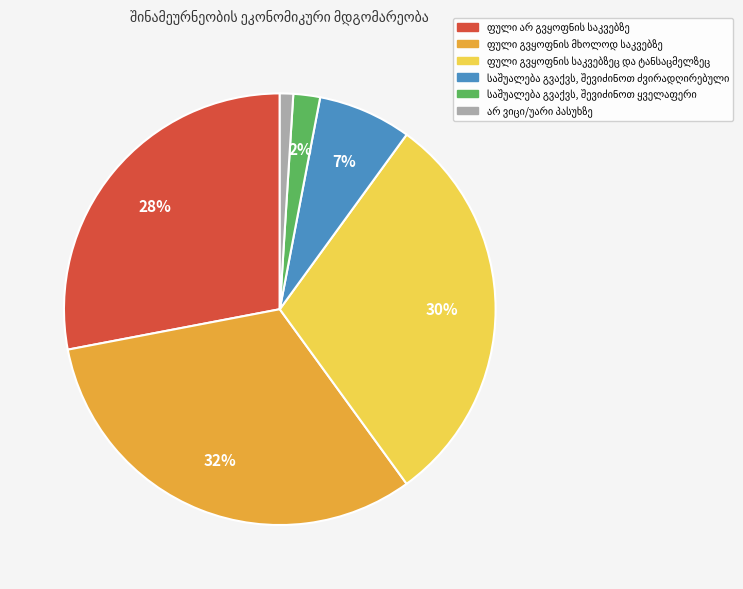

Is there any slice that represents more than half of the pie?

No